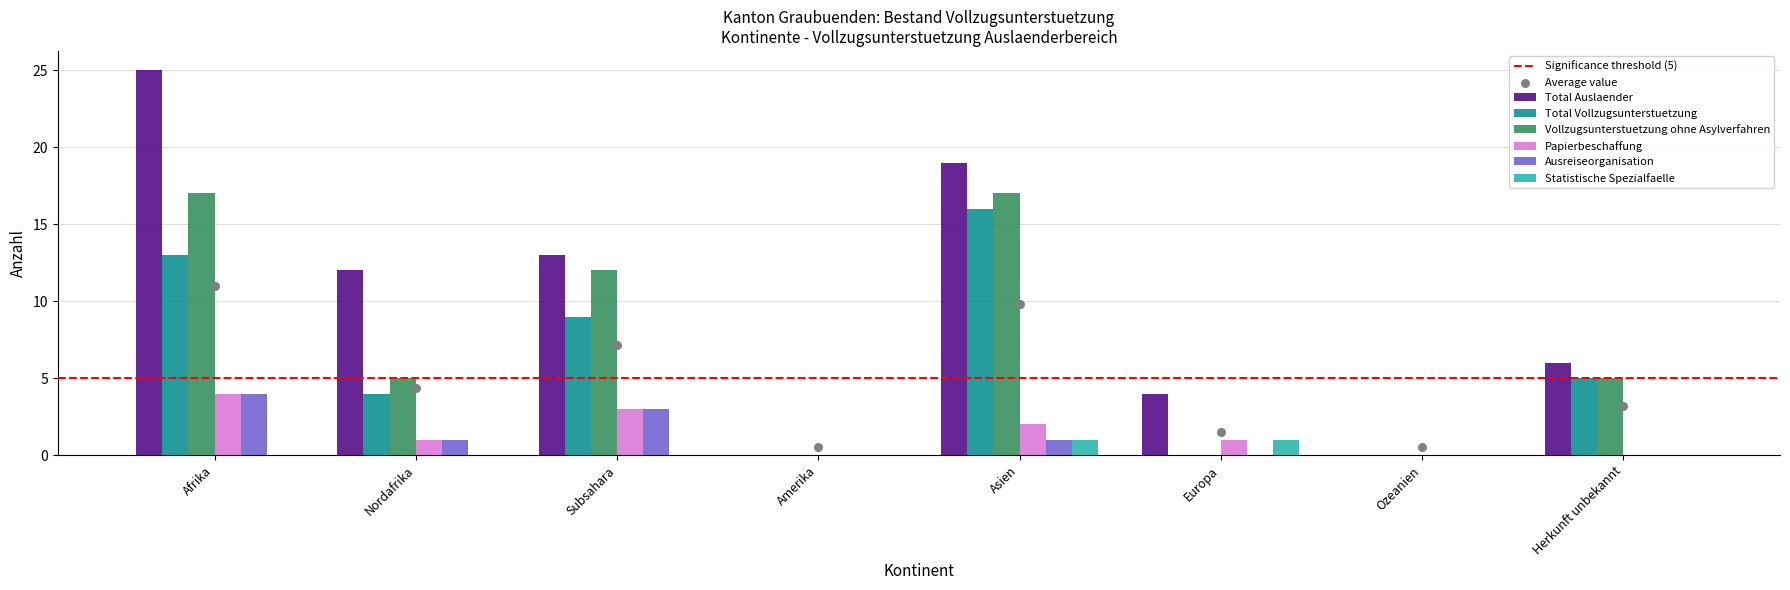

Which series contains the highest Y value?

Total Auslaender